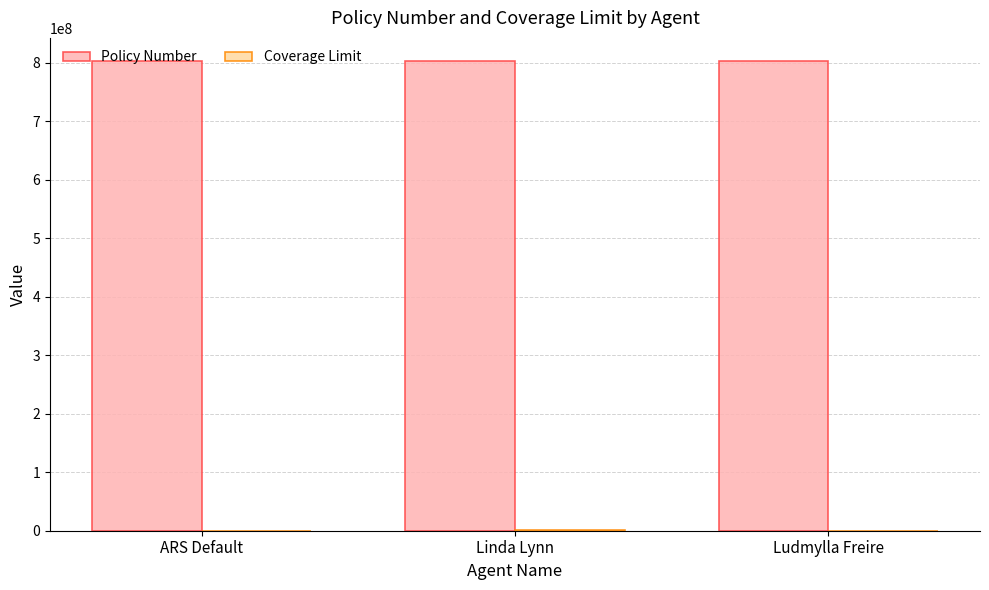

Is it true that Policy Number equals 305796162 at ARS Default?

False